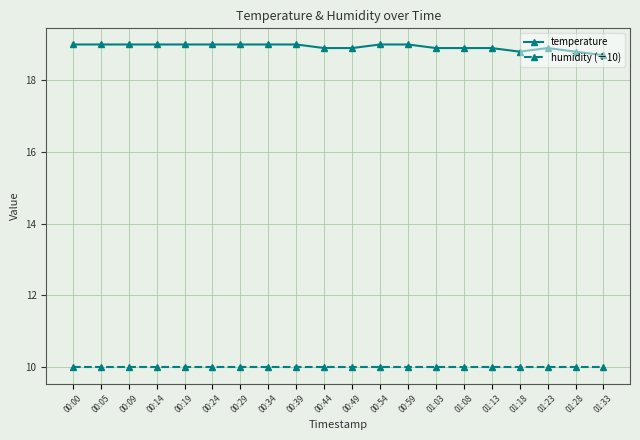

What is the label of the 16th point from the right?

00:19